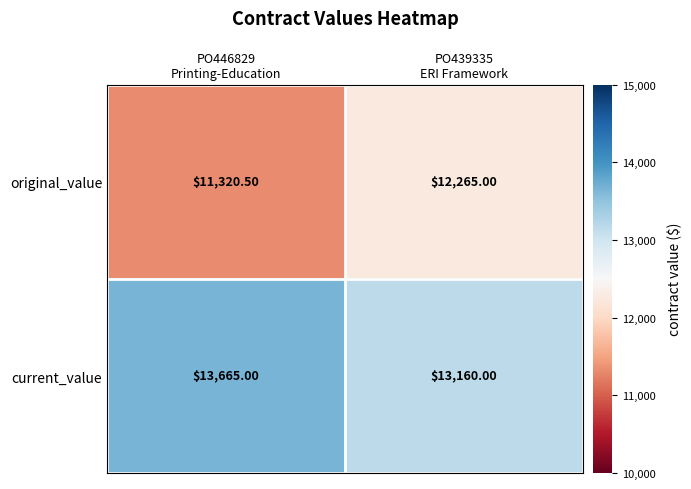

Which series has the largest range (max minus min)?

original_value